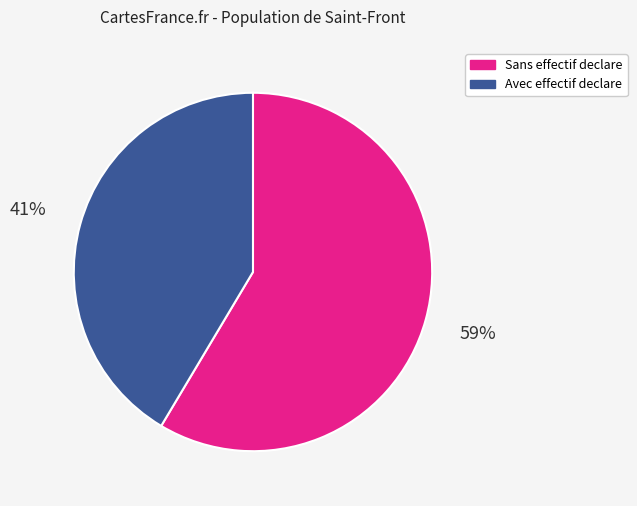

Does any single category account for the majority?

Yes